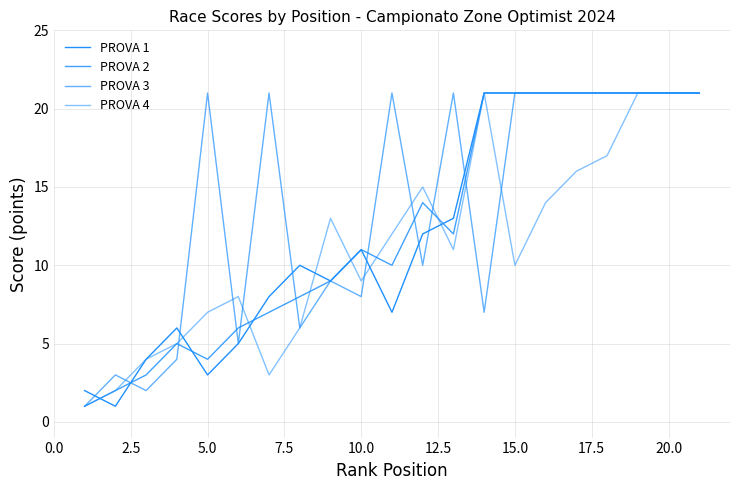

Count the number of data series in this chart.

4